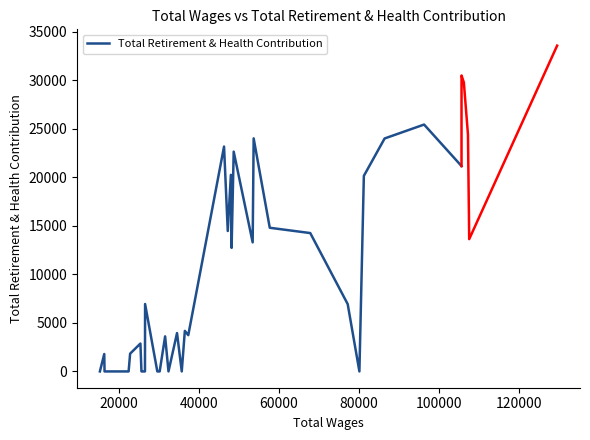

What is the maximum value for Total Retirement & Health Contribution?

25423